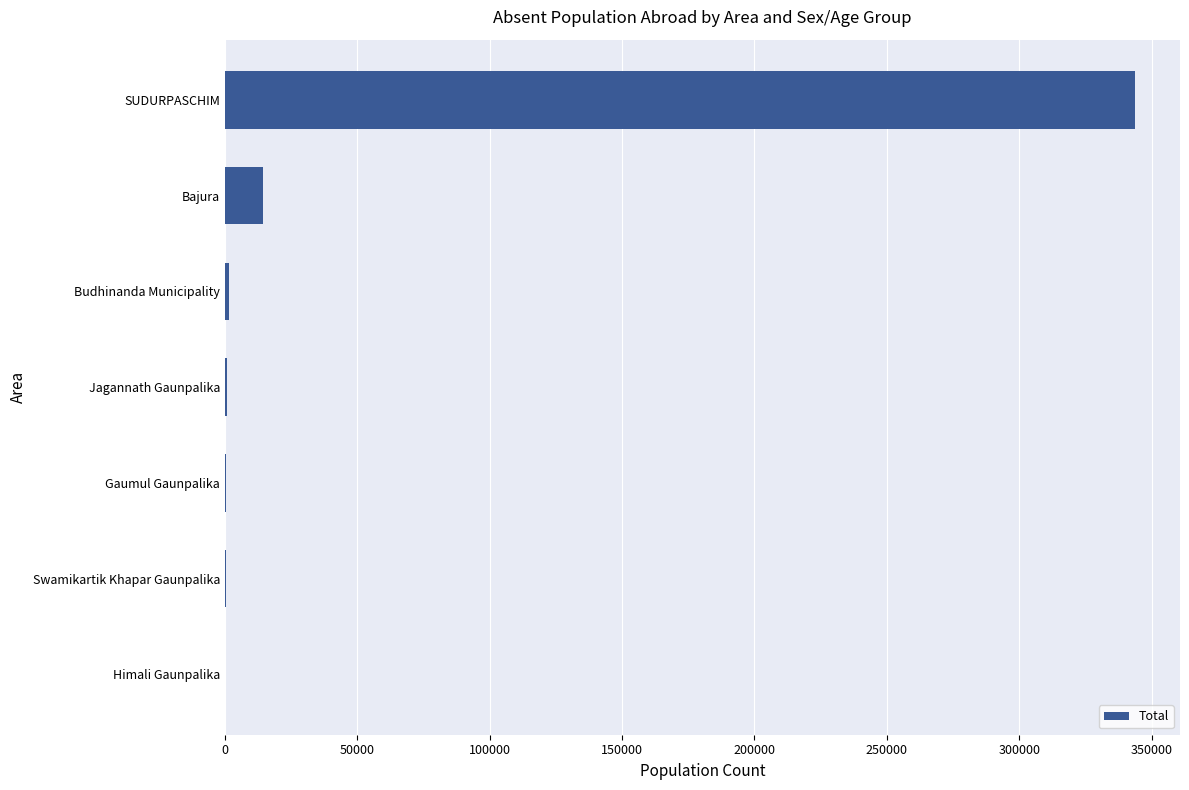

What is the maximum value shown in the chart?

343523